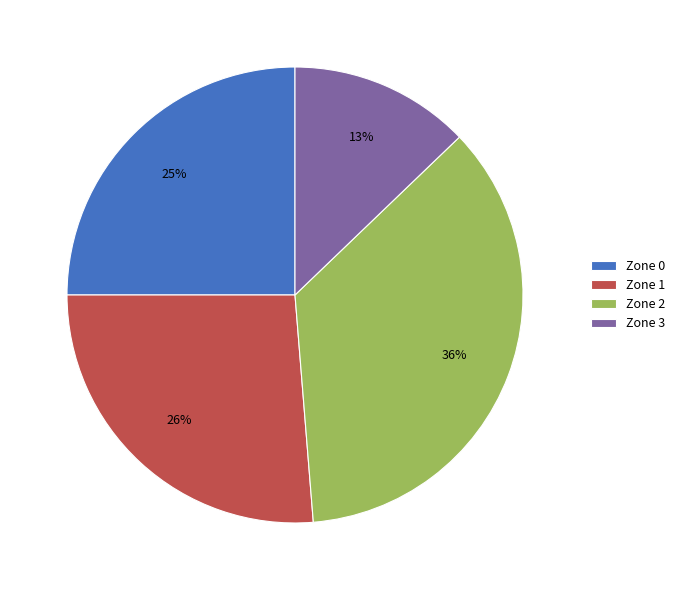

Do Zone 1 and Zone 2 together represent more than half of the pie?

Yes